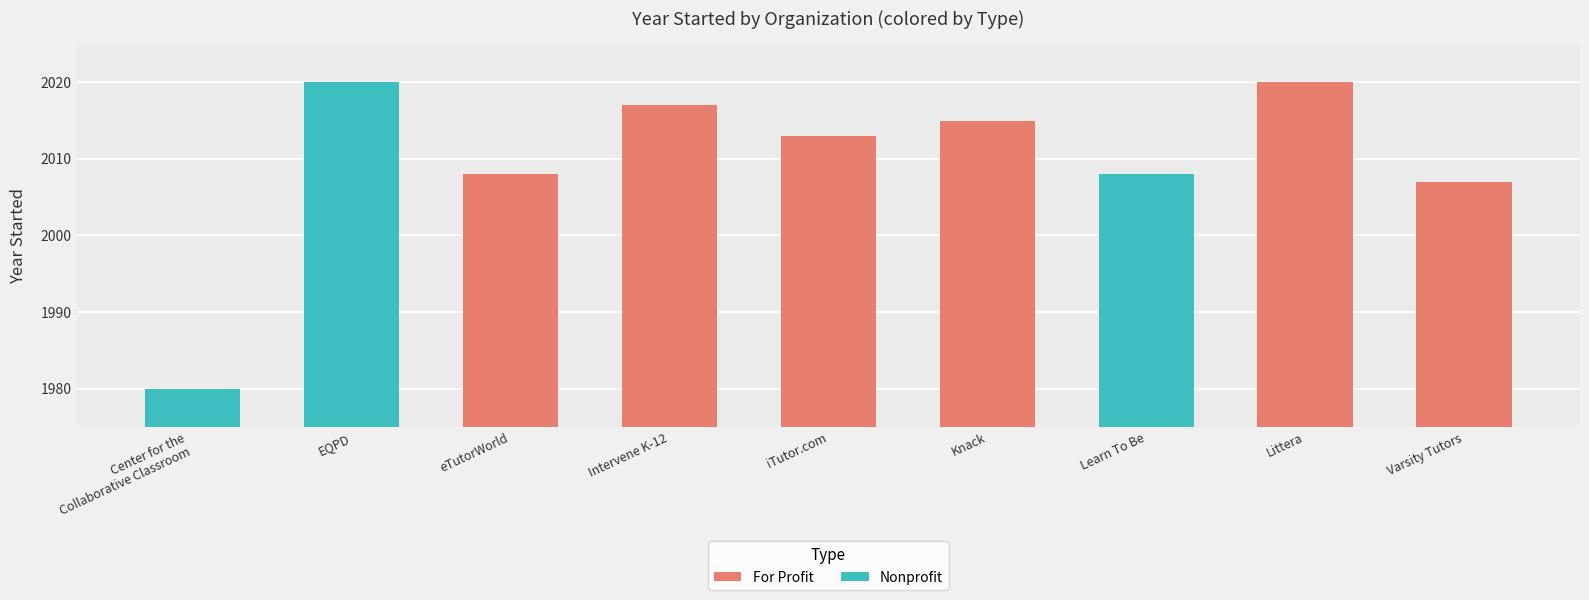

How many bars are there in total?

9